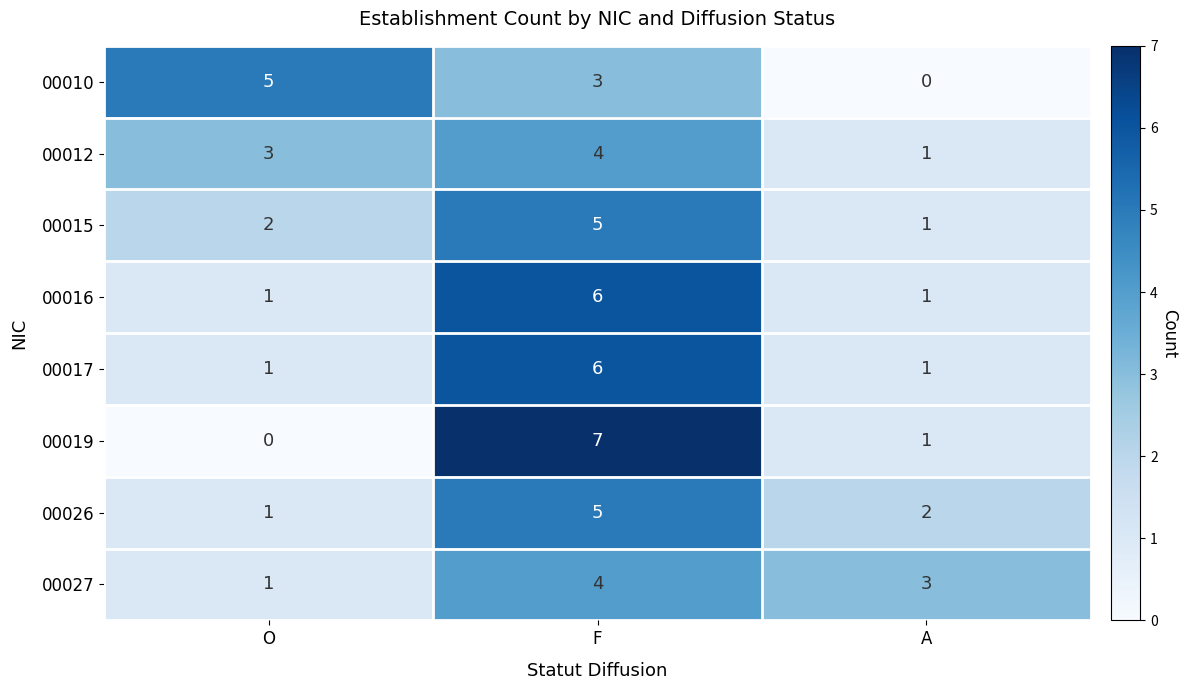

At which label is 00010 closest to 2?

F